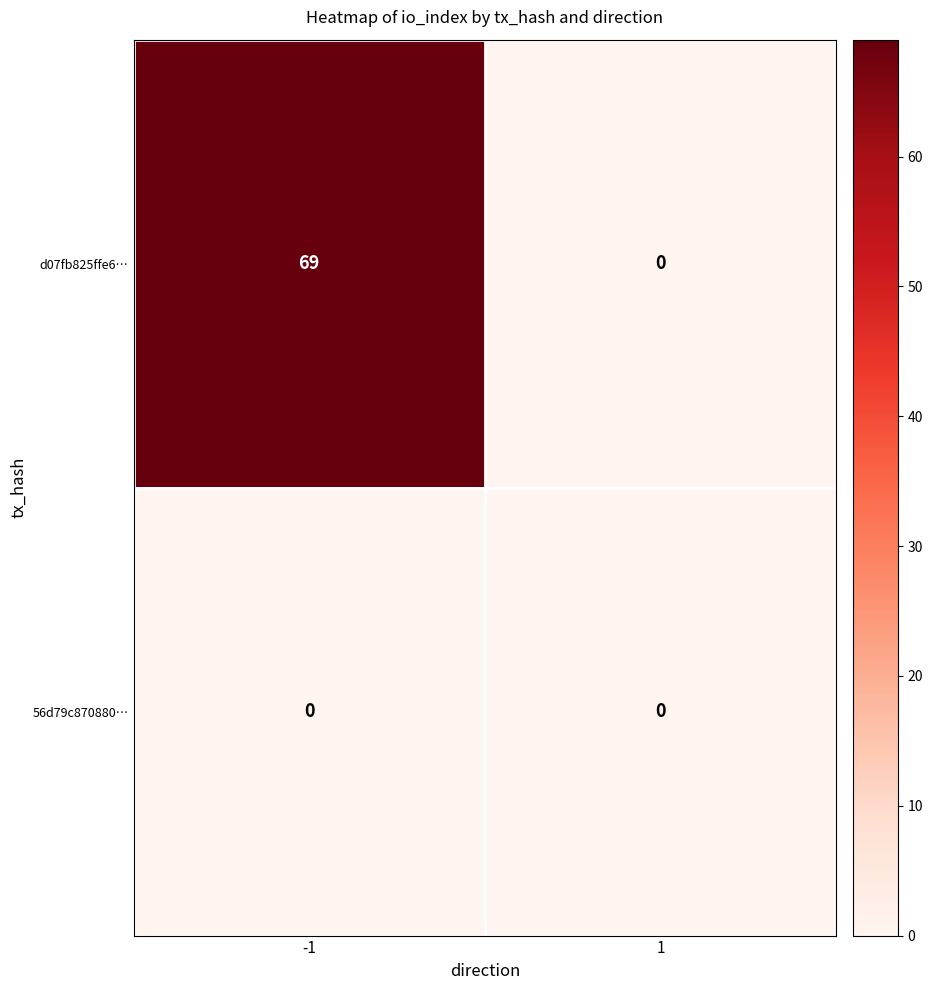

Between -1 and 1, which series saw the biggest shift?

d07fb825ffe6…